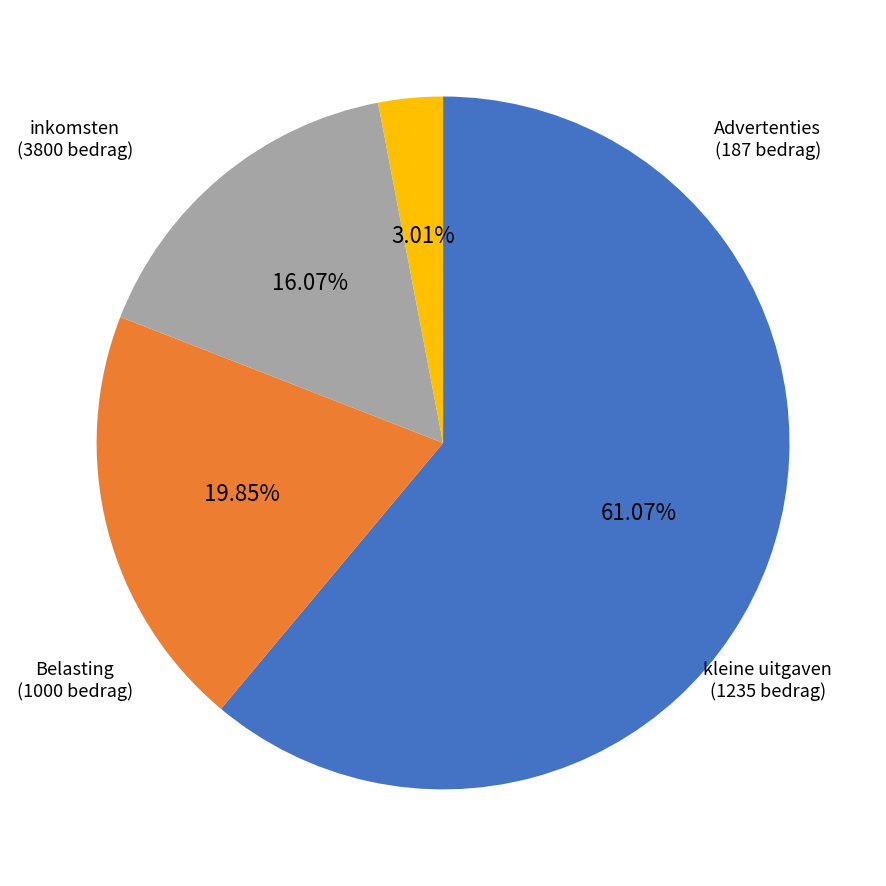

What percentage is the kleine uitgaven slice, to the nearest percent?

20%